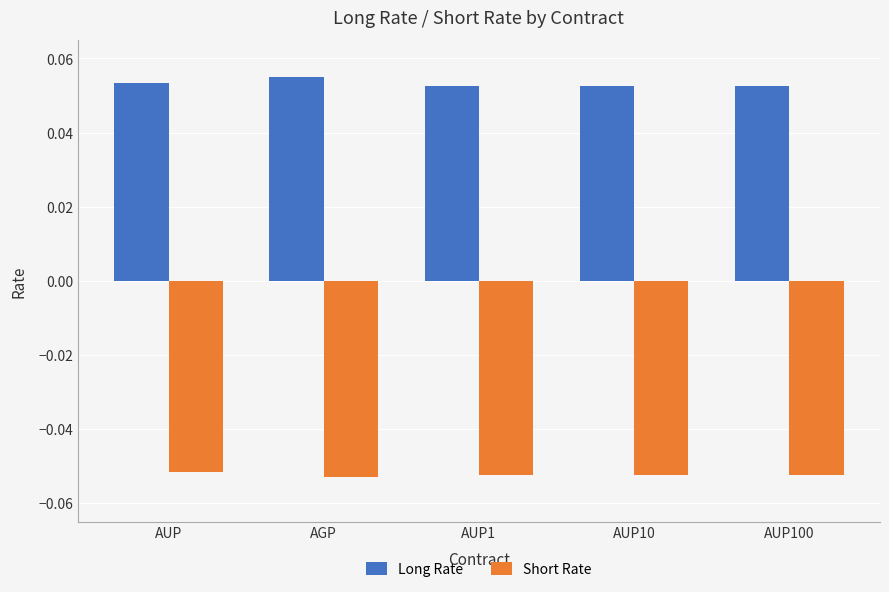

Rank the series by their average value, from highest to lowest.

Long Rate, Short Rate